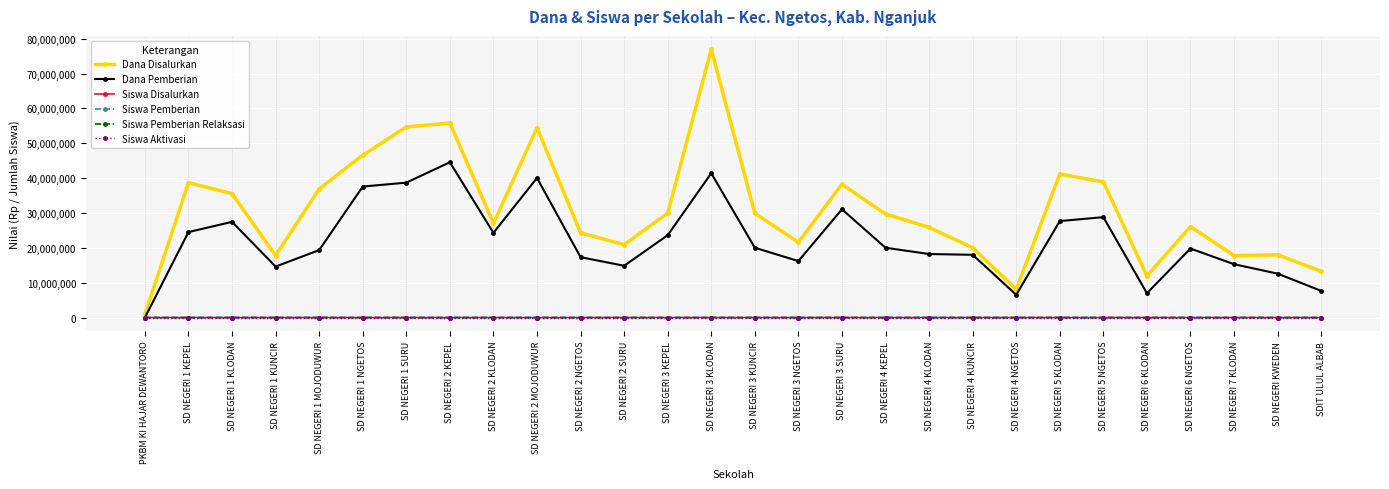

Is the value of Dana Disalurkan at SD NEGERI 2 KEPEL greater than the value of Dana Pemberian at SD NEGERI 2 SURU?

Yes